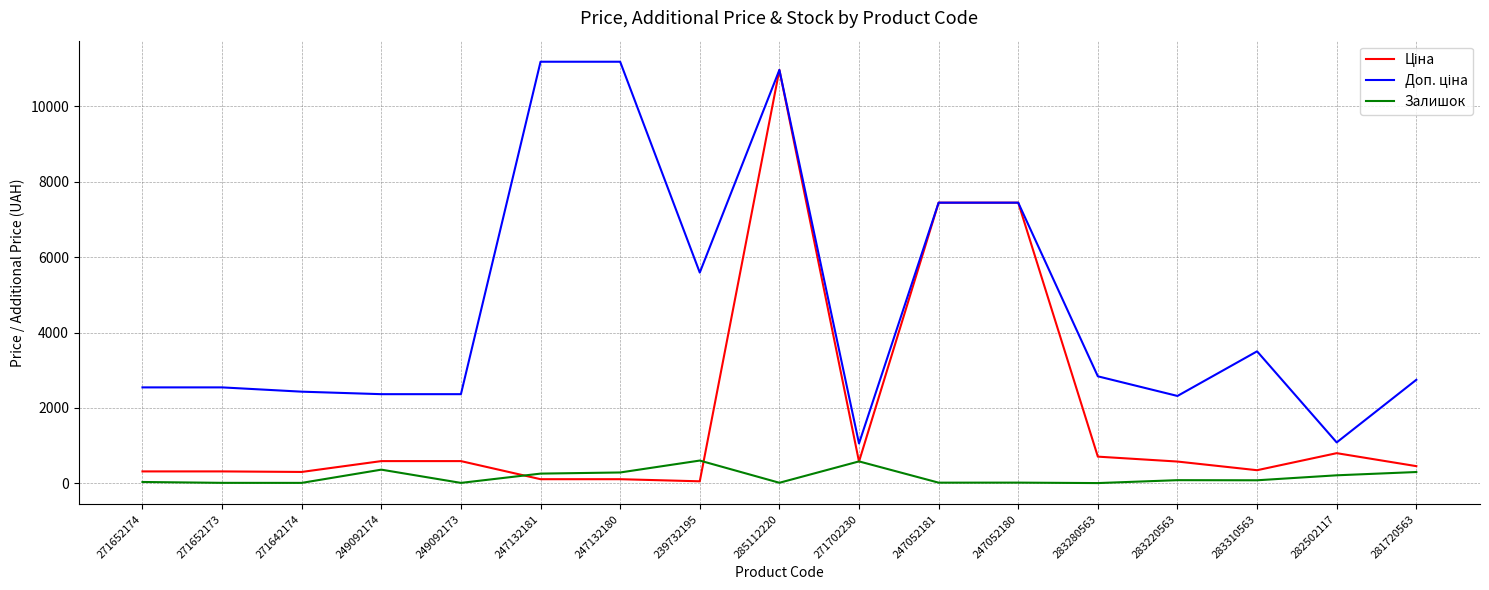

What position from the right is 247052180?

6